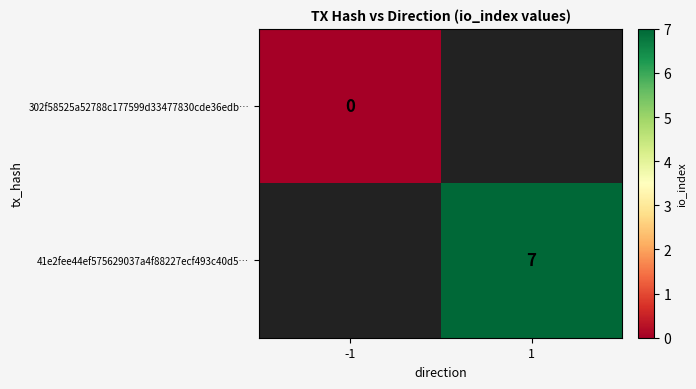

True or false: 41e2fee44ef575629037a4f88227ecf493c40d5… has a value of 3 at 1.

False